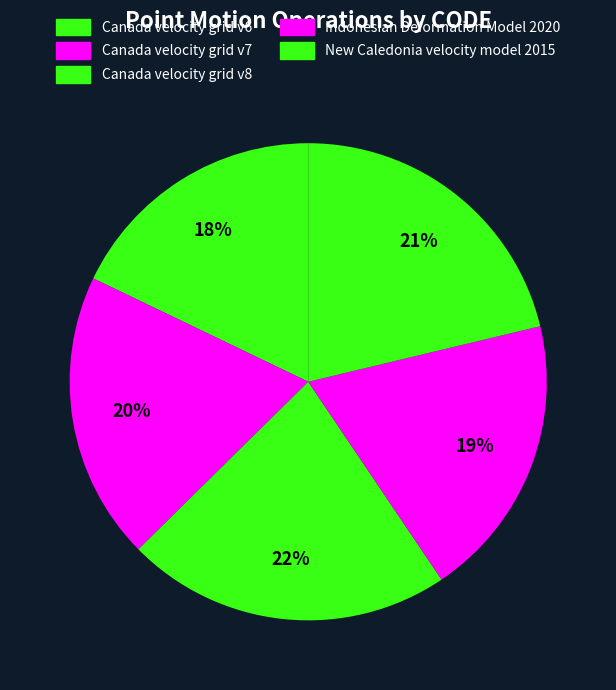

Is the sum of Canada velocity grid v6 and Indonesian Deformation Model 2020 greater than half?

No